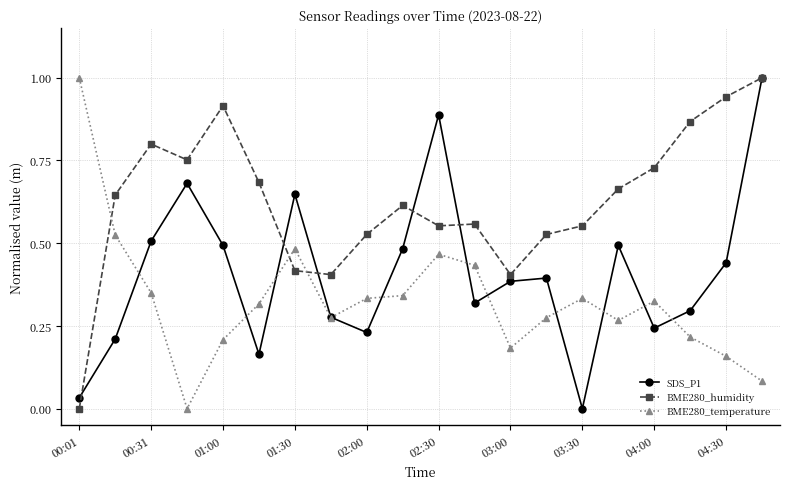

Rank the series by their average value, from lowest to highest.

BME280_temperature, SDS_P1, BME280_humidity